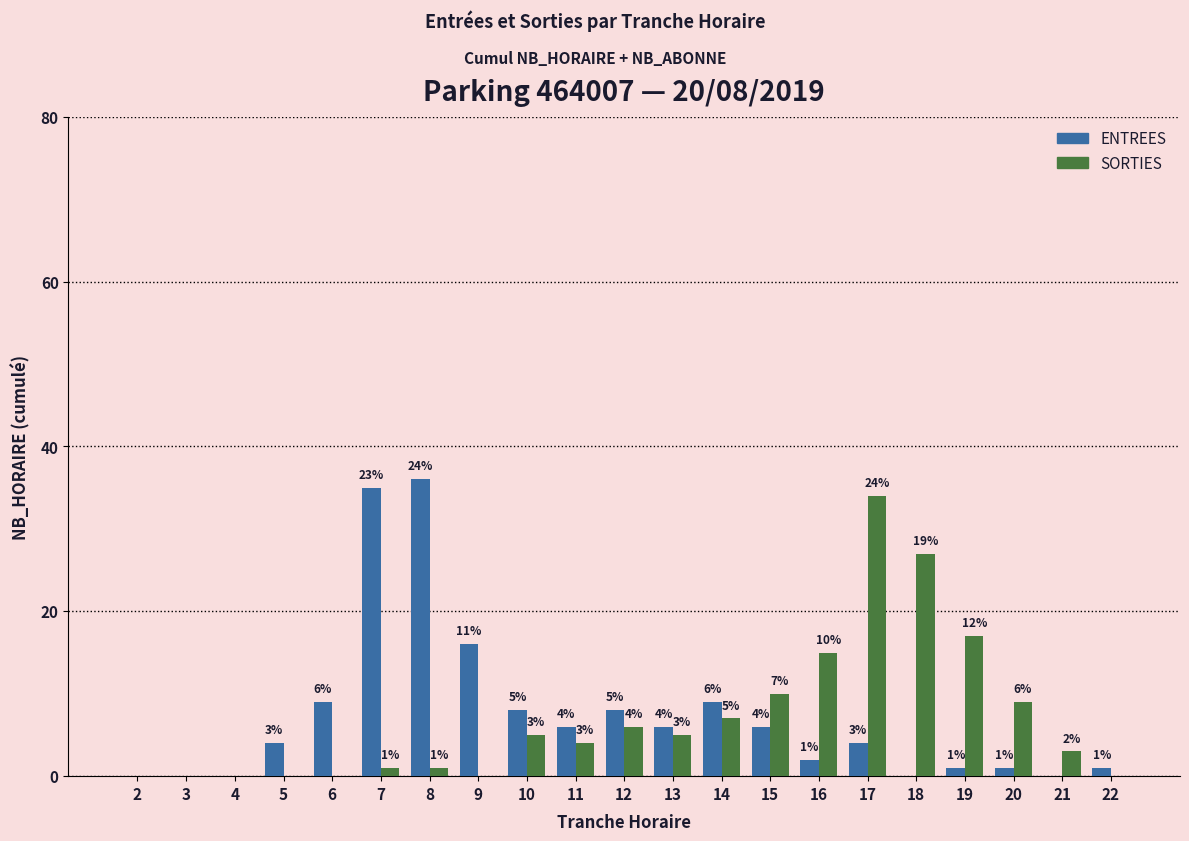

Is the value of SORTIES at 3 greater than the value of ENTREES at 13?

No